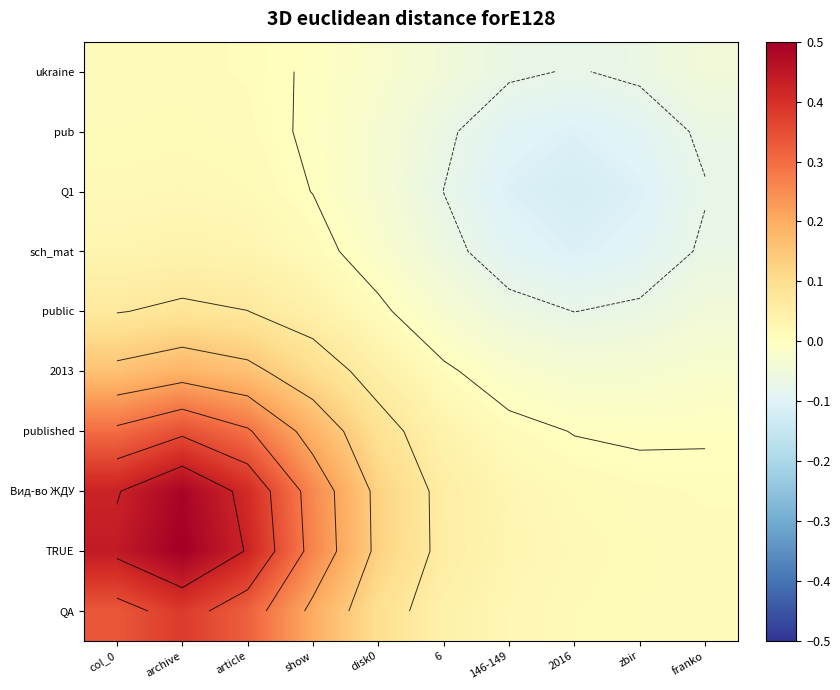

Is the value of public at franko greater than the value of TRUE at show?

No